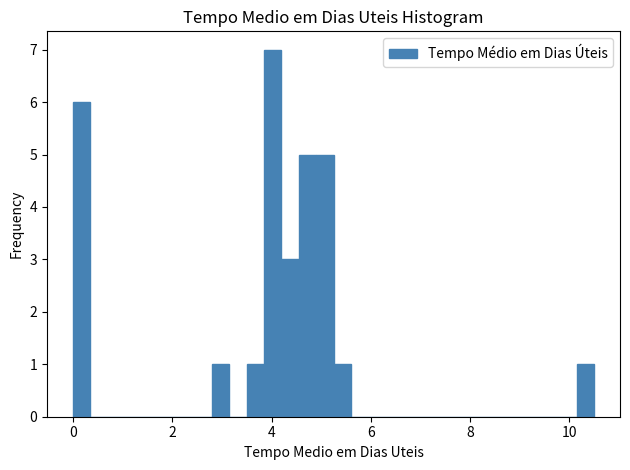

Around what value on the x-axis is the tallest bar? Give the approximate position of its centre, as read against the axis.

4.0